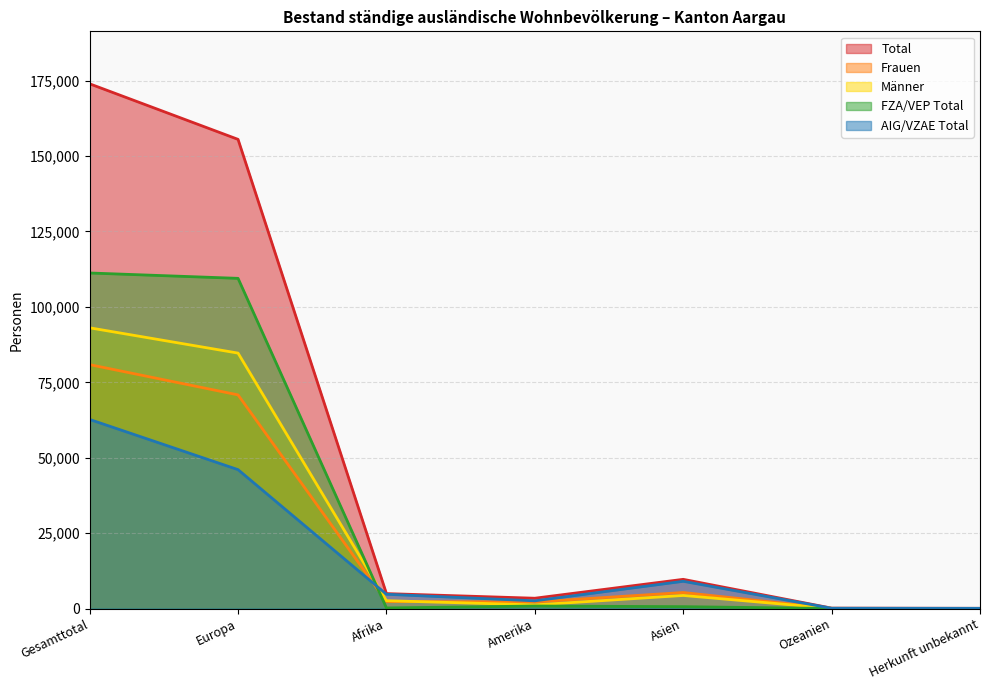

Reading left to right, what are all the values shown in this chart?

AIG/VZAE Total: 62700	46066	4761	2584	9062	127	100
FZA/VEP Total: 111246	109469	222	863	648	40	4
Total: 173946	155535	4983	3447	9710	167	104
Frauen: 80870	70843	2353	2212	5345	78	39
Männer: 93076	84692	2630	1235	4365	89	65